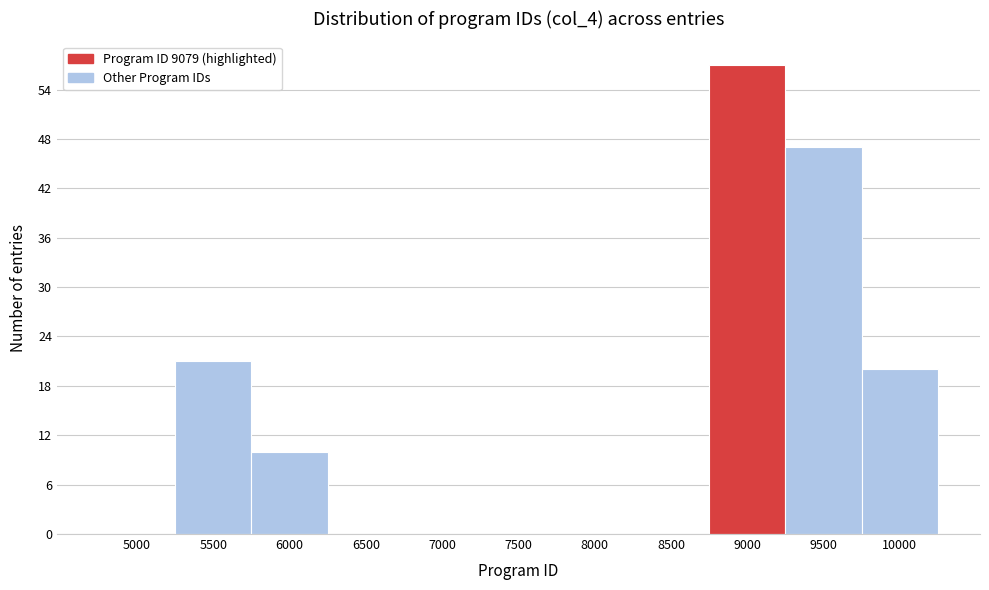

Reading left to right, transcribe all the data shown in this chart.

5000=0	5500=21	6000=10	6500=0	7000=0	7500=0	8000=0	8500=0	9000=57	9500=47	10000=20